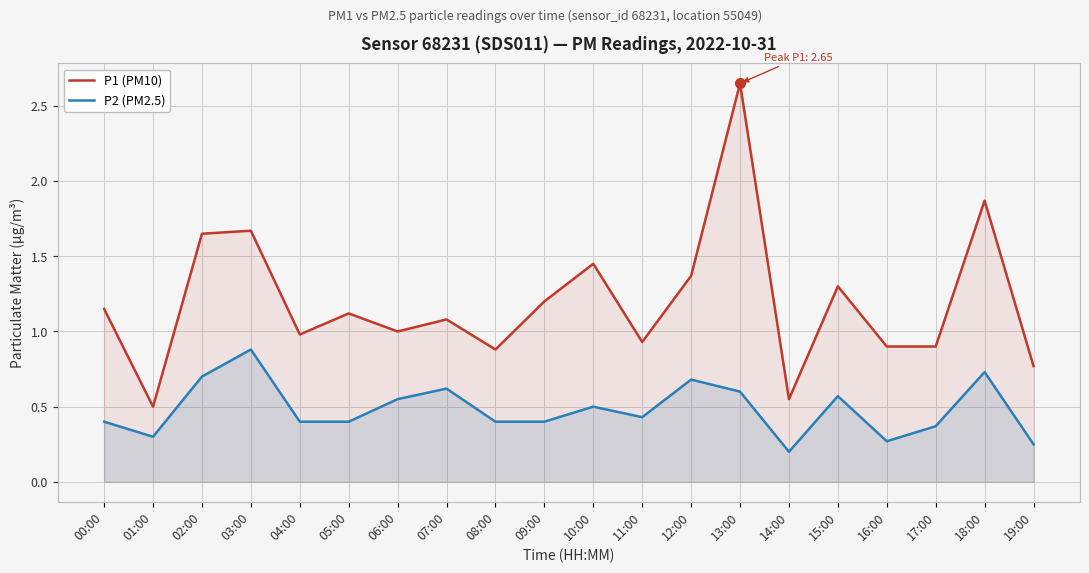

Reading left to right, extract all data points from this chart.

P1 (PM10): 1.1	0.5	1.6	1.7	1.0	1.1	1.0	1.1	0.9	1.2	1.4	0.9	1.4	2.6	0.6	1.3	0.9	0.9	1.9	0.8
P2 (PM2.5): 0.4	0.3	0.7	0.9	0.4	0.4	0.6	0.6	0.4	0.4	0.5	0.4	0.7	0.6	0.2	0.6	0.3	0.4	0.7	0.2